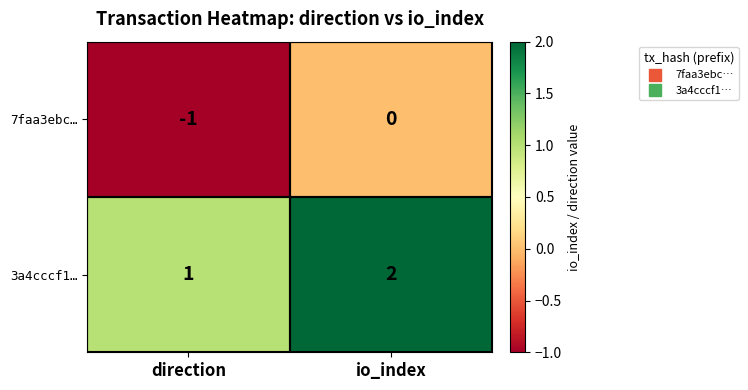

True or false: 7faa3ebc… has a value of 0 at io_index.

True